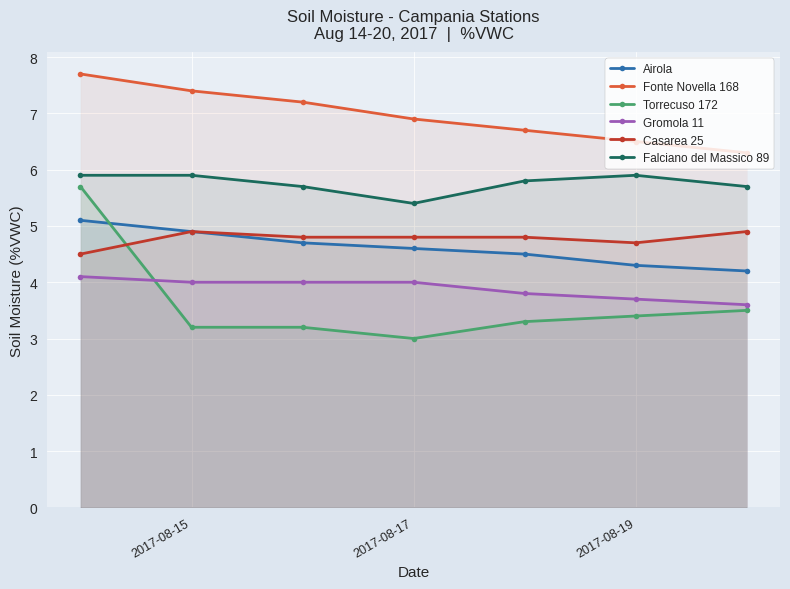

Reading left to right, extract all data points from this chart.

Airola: 5.1	4.9	4.7	4.6	4.5	4.3	4.2
Fonte Novella 168: 7.7	7.4	7.2	6.9	6.7	6.5	6.3
Torrecuso 172: 5.7	3.2	3.2	3.0	3.3	3.4	3.5
Gromola 11: 4.1	4.0	4.0	4.0	3.8	3.7	3.6
Casarea 25: 4.5	4.9	4.8	4.8	4.8	4.7	4.9
Falciano del Massico 89: 5.9	5.9	5.7	5.4	5.8	5.9	5.7